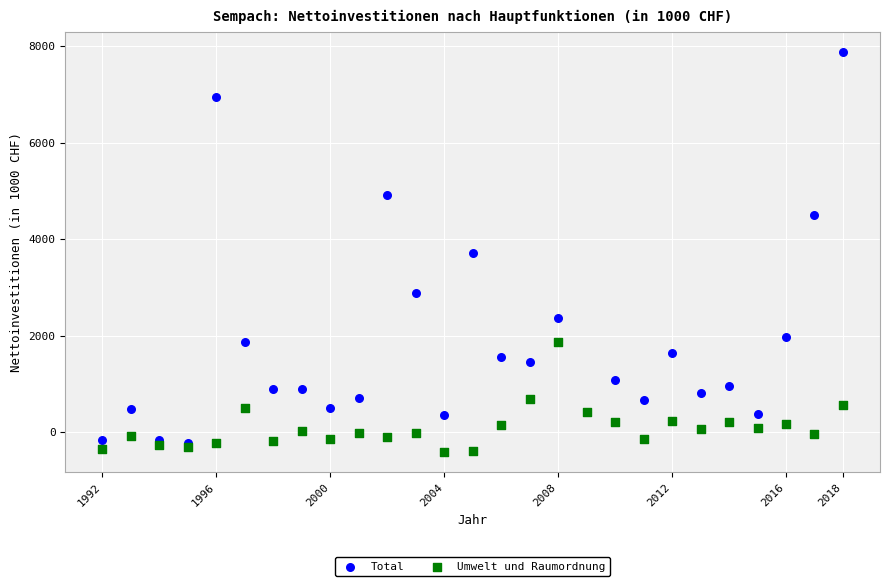

Which series contains the highest Y value?

Total